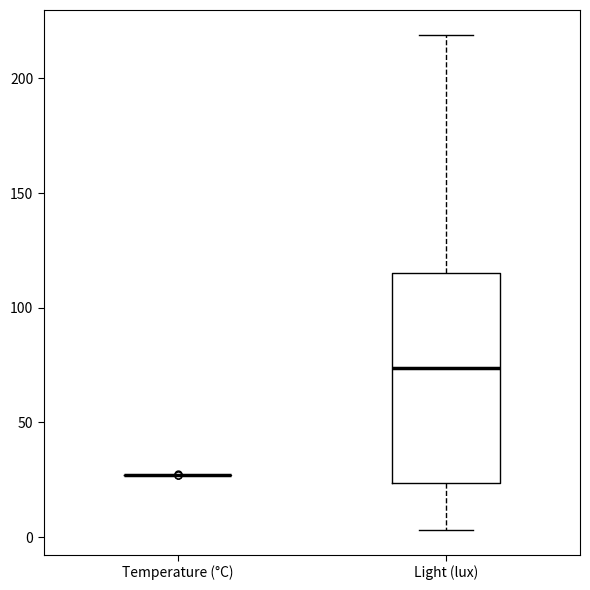

Reading left to right, transcribe this box plot: for each box, give where its median line is, the range the box spans, and where its two whiskers end, as read against the y-axis. The values are not printed on the chart, so give them approximately, as read against the axis.

Temperature (°C): box collapsed to a line at 25, whiskers 25 to 25
Light (lux): median 75, box 25 to 115, whiskers 5 to 220